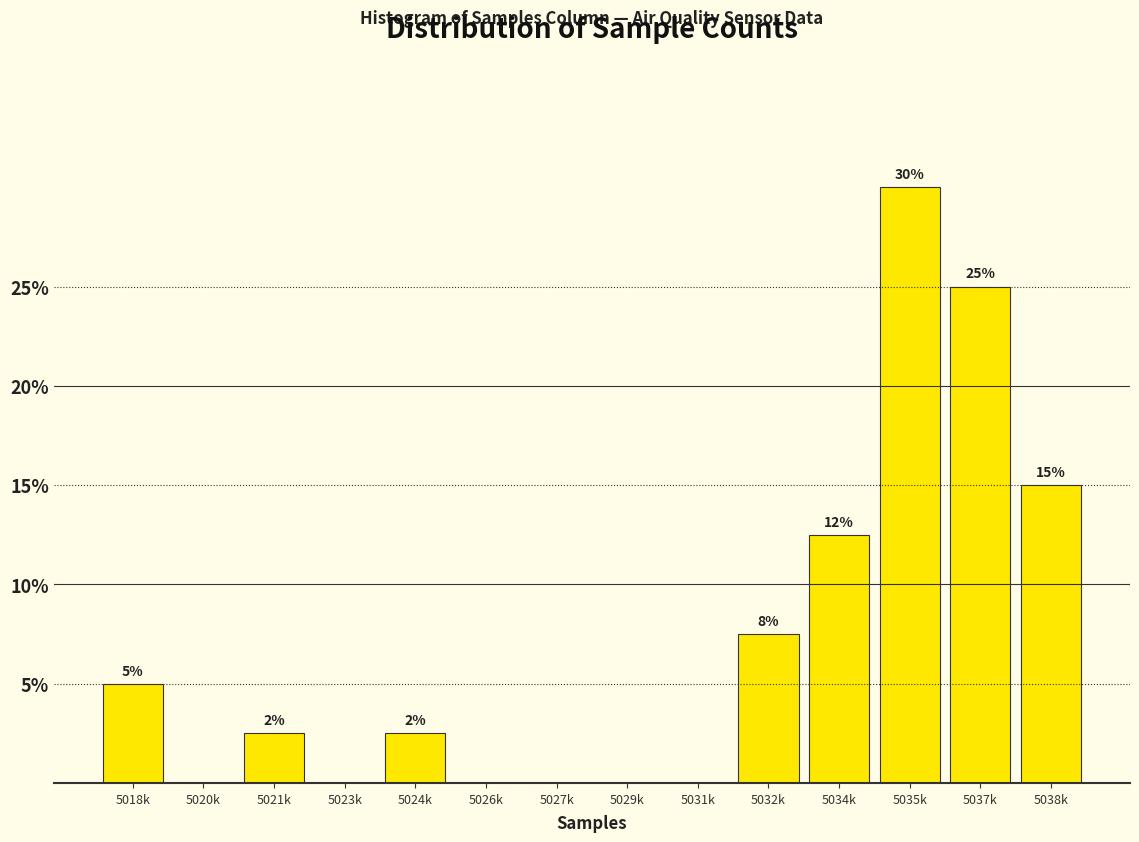

The chart shows a value of 0.0 at 5029k. True or false?

True